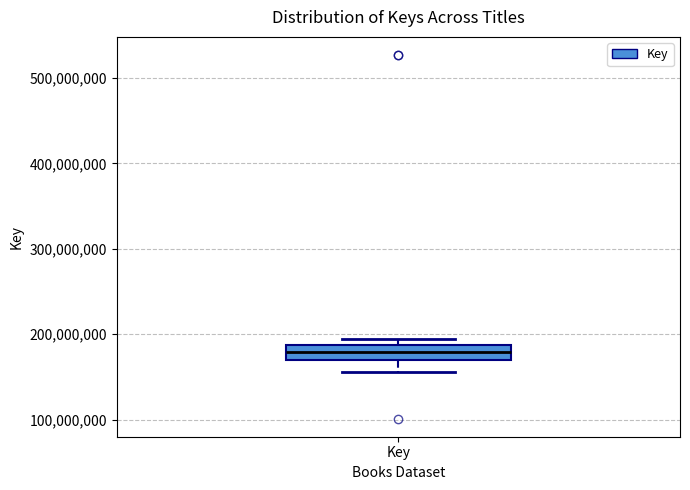

Transcribe this box plot: give where the median line is, the range the box spans, and where the two whiskers end, as read against the y-axis. The values are not printed on the chart, so give them approximately, as read against the axis.

median 180000000, box 170000000 to 190000000, whiskers 160000000 to 190000000 (just above the box's upper edge)